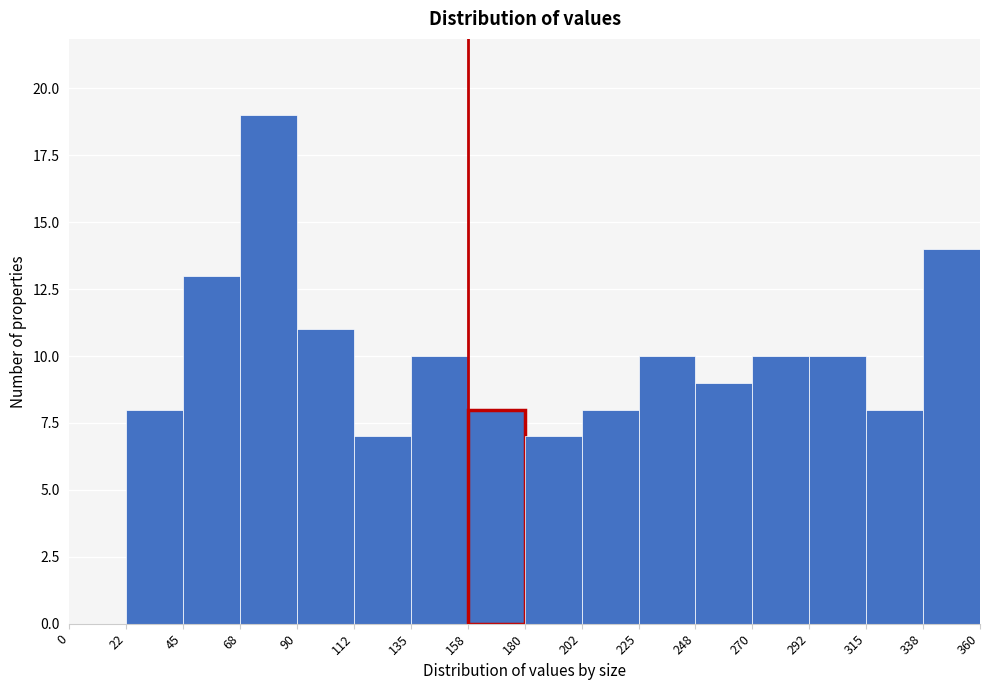

Reading left to right, transcribe this chart: for each bar, give the range it covers on the x-axis and its height. The values are not printed on the chart, so give them approximately, as read against the axis.

0 to 22: 0
22 to 45: 8
45 to 68: 13
68 to 90: 19
90 to 112: 11
112 to 135: 7
135 to 158: 10
158 to 180: 8
180 to 202: 7
202 to 225: 8
225 to 248: 10
248 to 270: 9
270 to 292: 10
292 to 315: 10
315 to 338: 8
338 to 360: 14